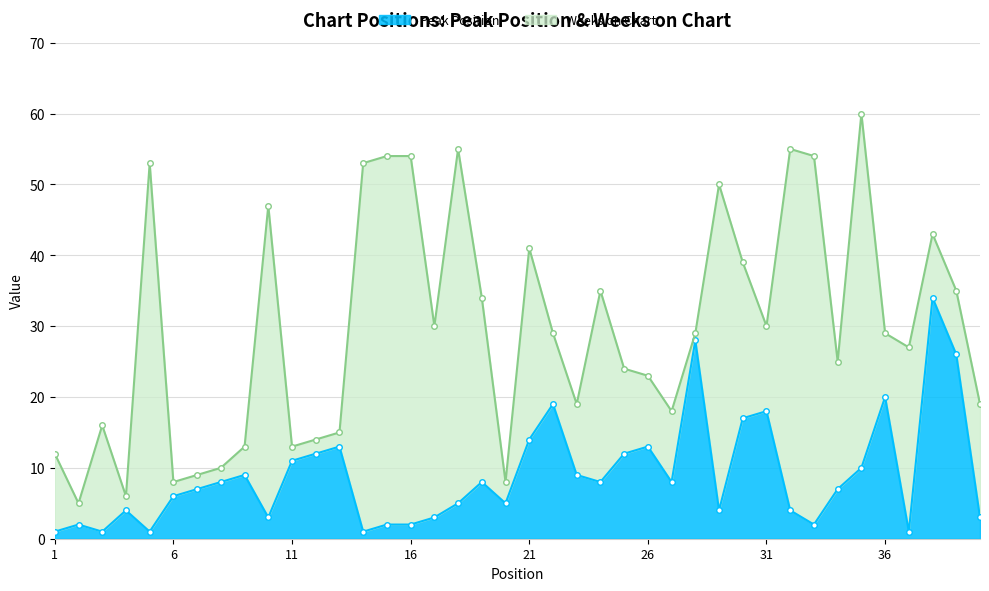

What value does the data have at 28, to the nearest 5?

30